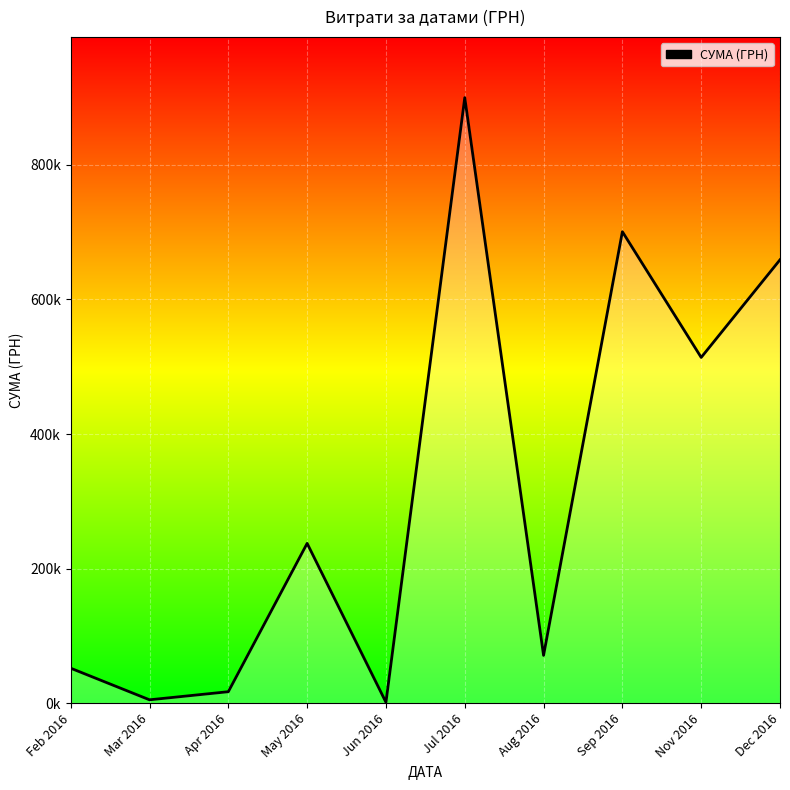

Is this an area chart (filled region under the line)?

Yes